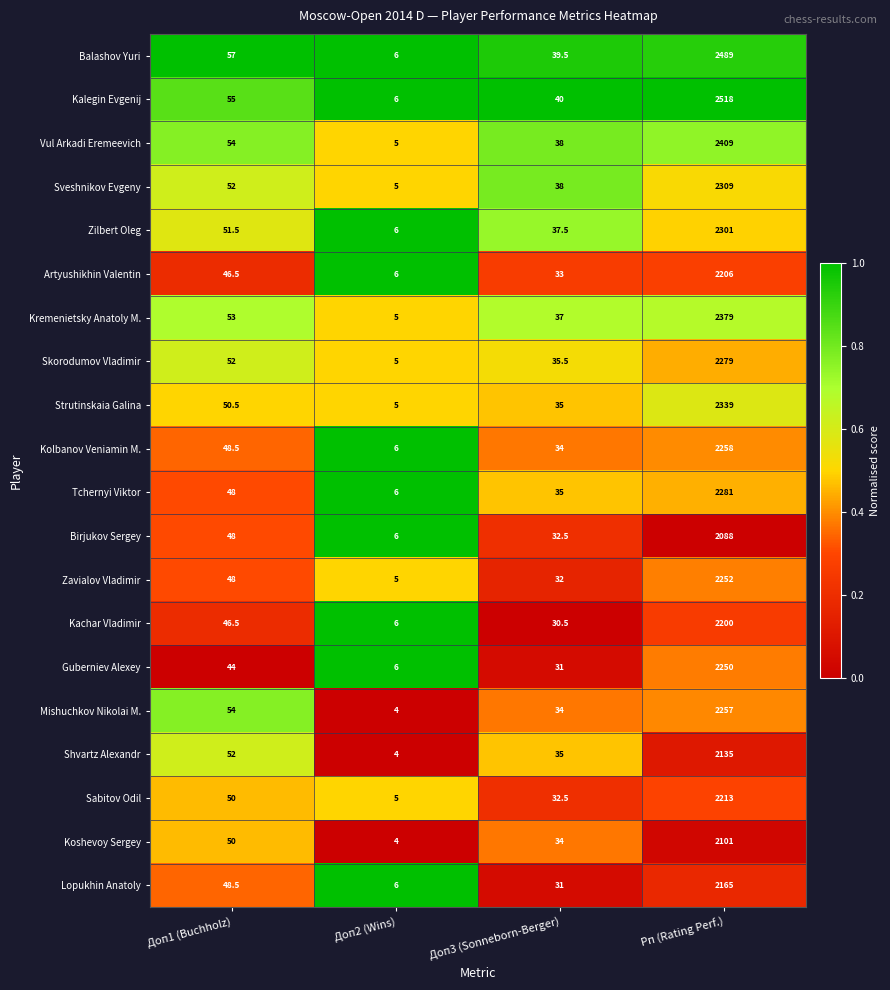

What is the total value across all series at Доп2 (Wins)?

107.0